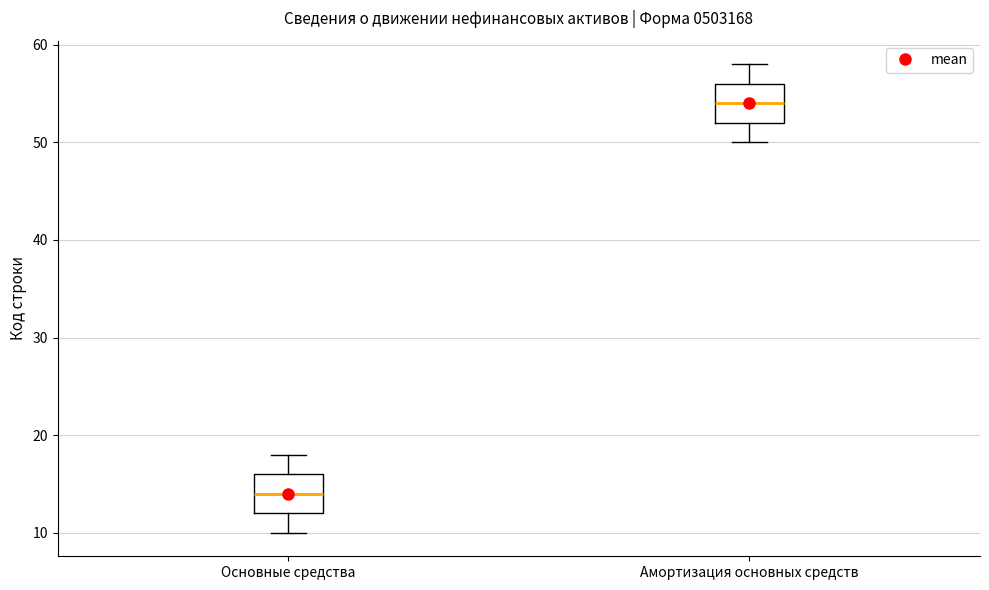

Reading left to right, read every box against the y-axis: the position of its median line, the range the box covers, and the ends of its whiskers. The values are not printed on the chart, so give them approximately, as read against the axis.

Основные средства: median 14, box 12 to 16, whiskers 10 to 18
Амортизация основных средств: median 54, box 52 to 56, whiskers 50 to 58